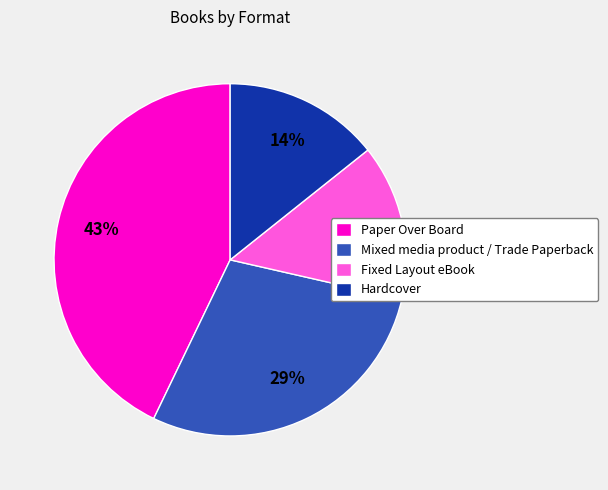

To the nearest percent, what is the difference between the largest and smallest slice percentages?

29%